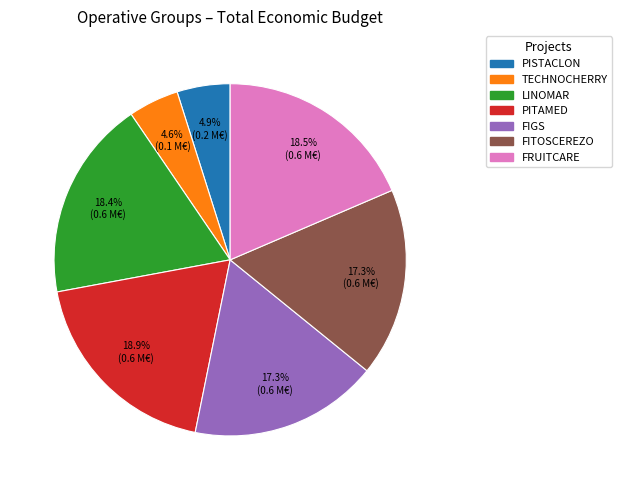

Is it true that FIGS is 26% of the pie?

False